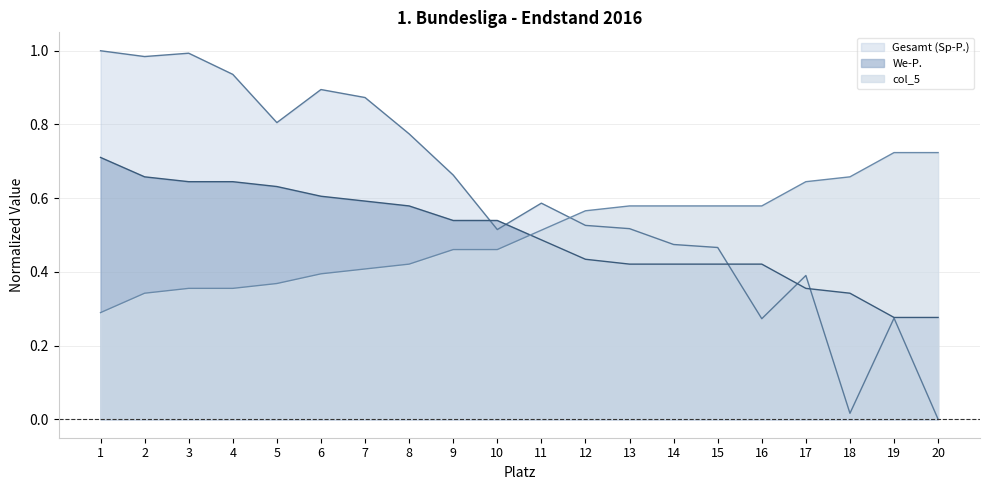

What is the value of the col_5 point at the 10th from the left?

0.5